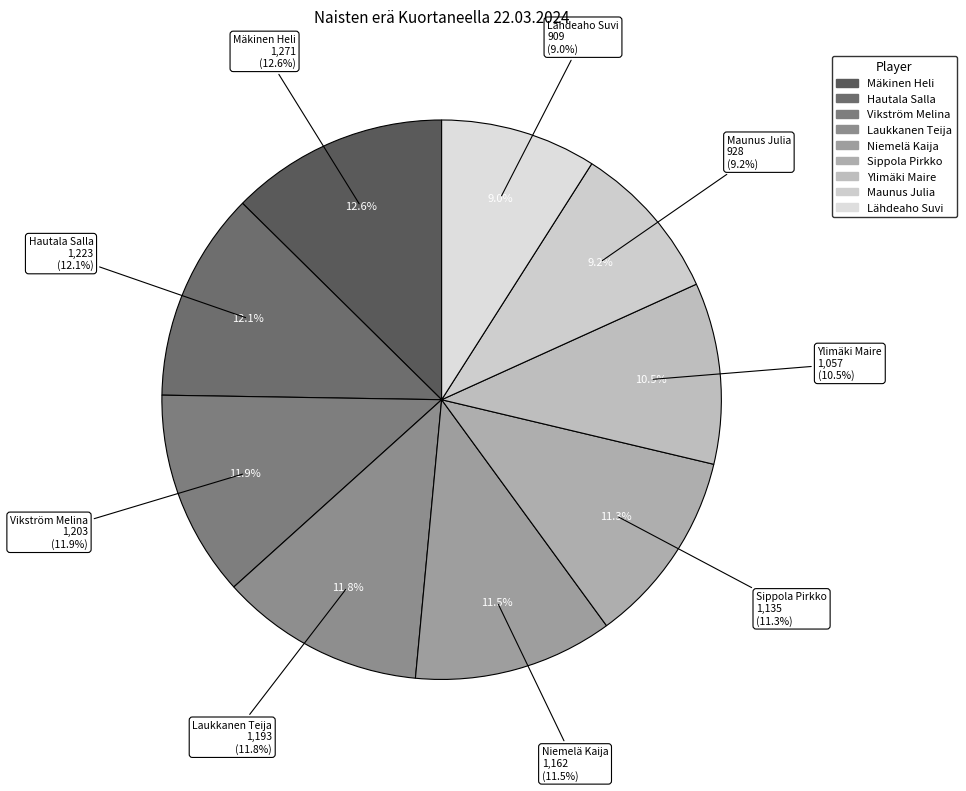

Rank the categories by value from lowest to highest.

Lähdeaho Suvi, Maunus Julia, Ylimäki Maire, Sippola Pirkko, Niemelä Kaija, Laukkanen Teija, Vikström Melina, Hautala Salla, Mäkinen Heli